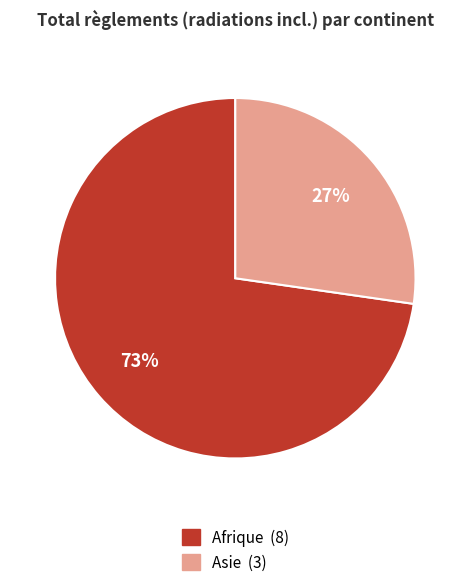

How many slices are in this pie chart?

2